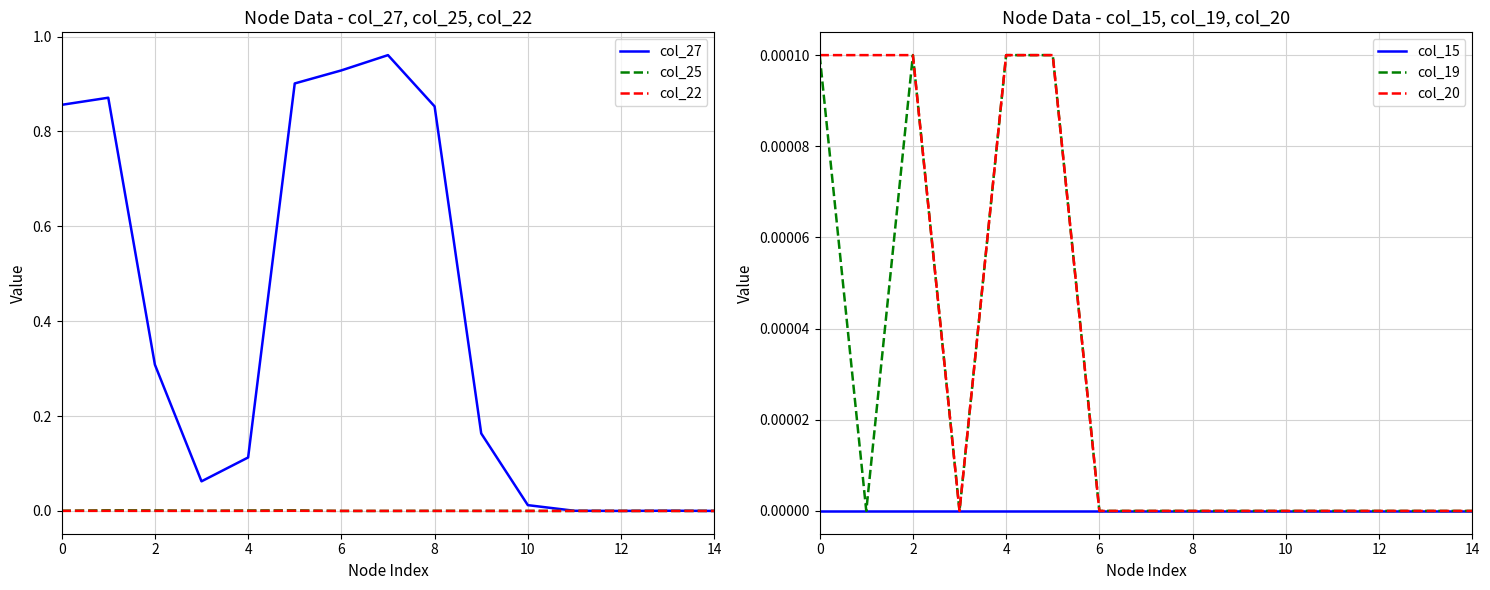

True or false: col_19 and col_22 cross at least once.

False